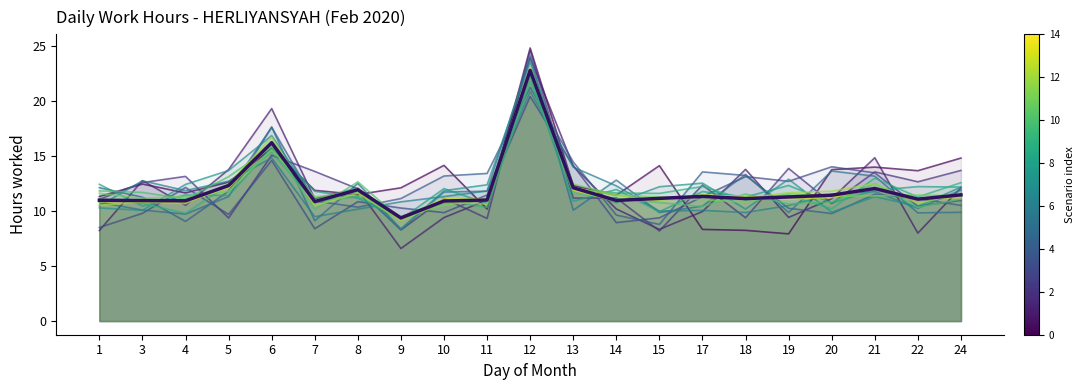

Which series has the largest range (max minus min)?

Scenario 1